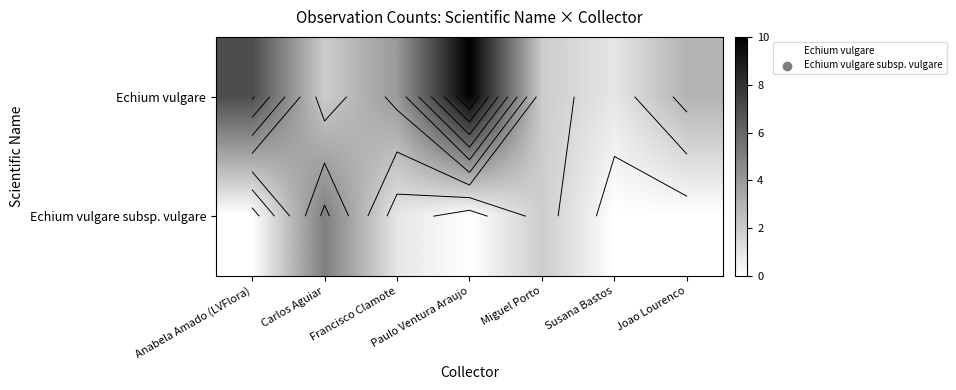

Which category has the lowest value in the Echium vulgare subsp. vulgare series?

Anabela Amado (LVFlora)